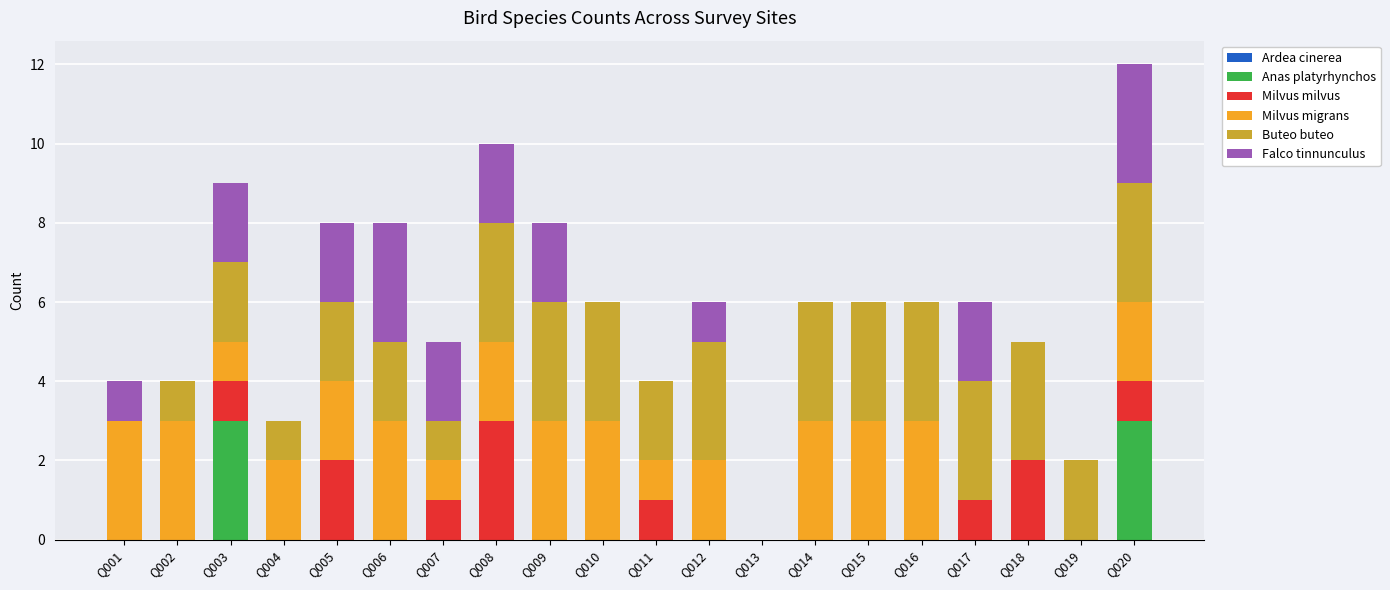

True or false: Anas platyrhynchos has a value of 0 at Q015.

True